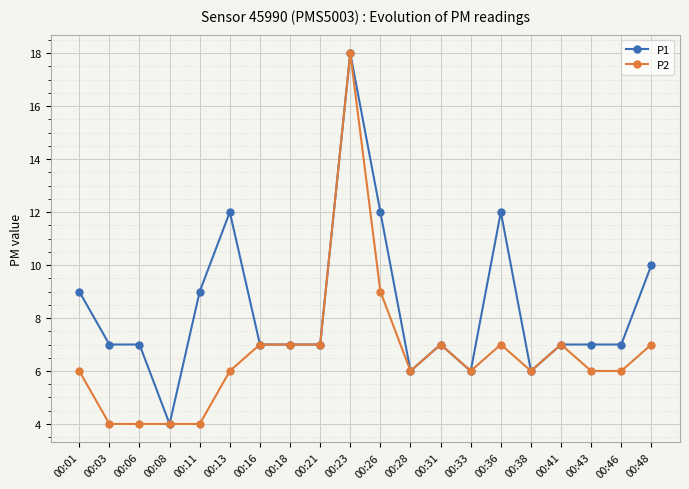

What is the average value of the P1 series?

8